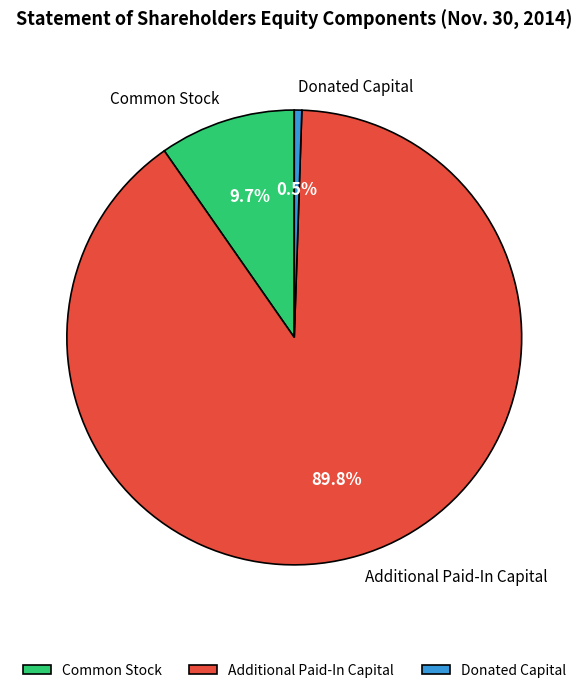

The Additional Paid-In Capital slice represents 90% of the pie. True or false?

True